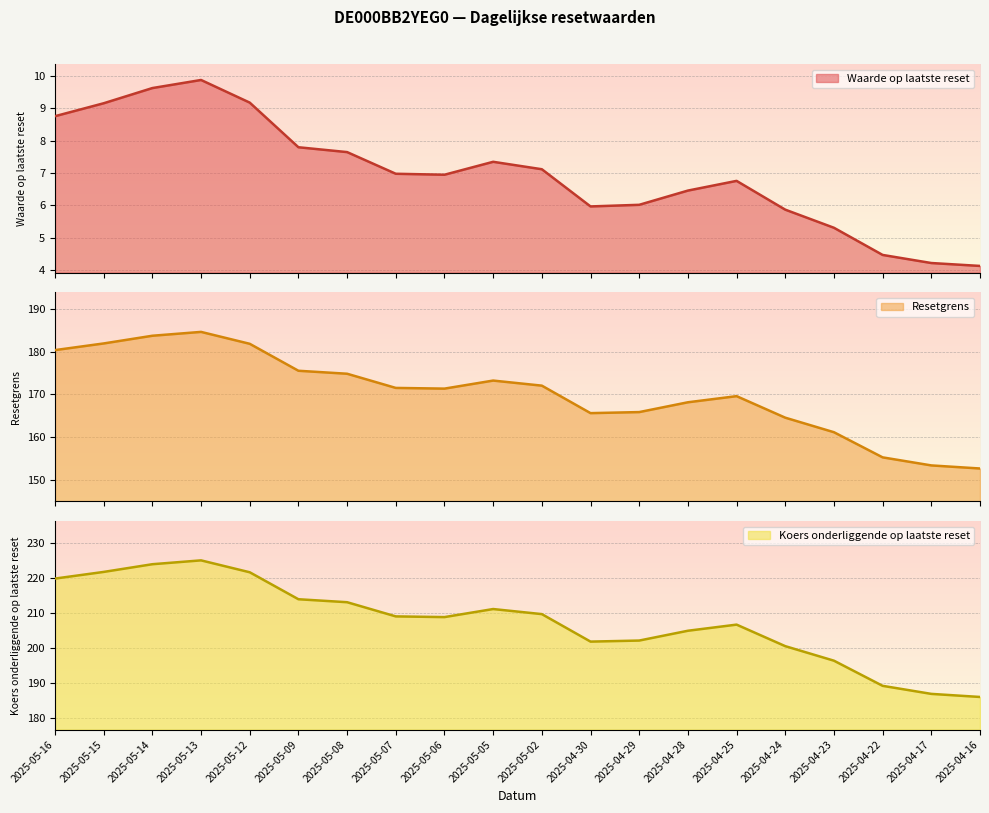

What is the spread (max minus min) of values at 2025-04-22?

184.8